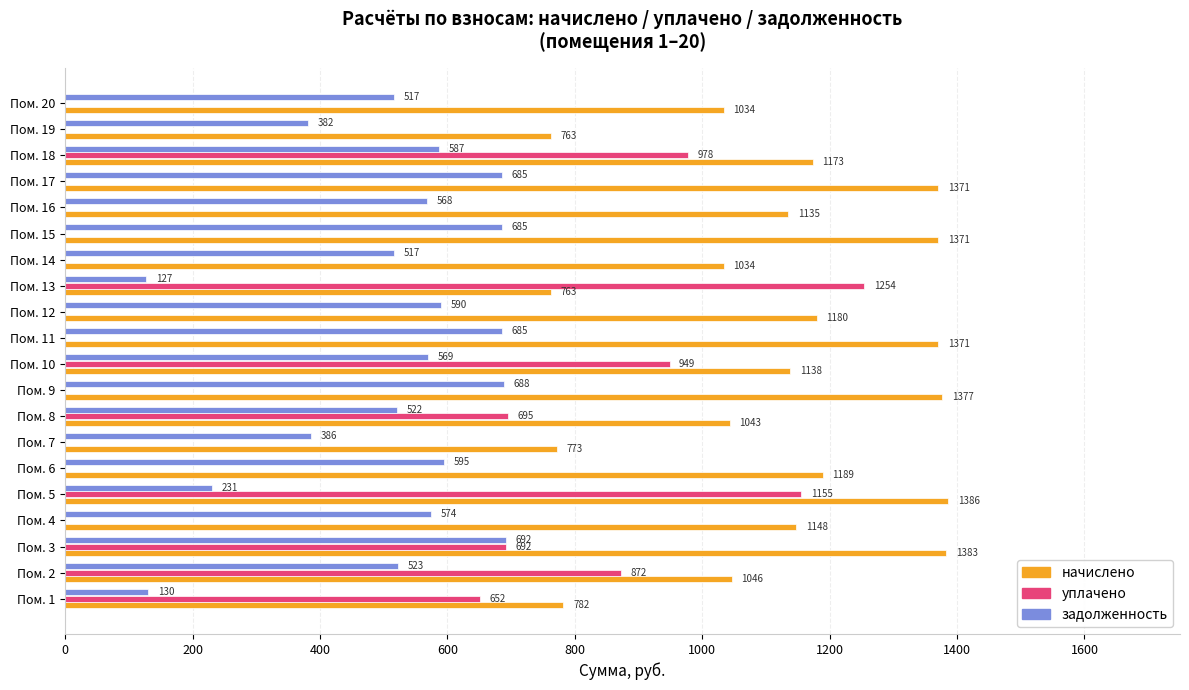

Count the number of categories in the chart.

20